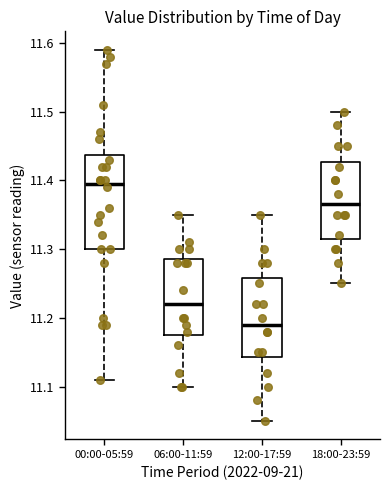

Reading left to right, read every box against the y-axis: the position of its median line, the range the box covers, and the ends of its whiskers. The values are not printed on the chart, so give them approximately, as read against the axis.

00:00-05:59: median 11.40, box 11.30 to 11.44, whiskers 11.11 to 11.59
06:00-11:59: median 11.22, box 11.18 to 11.29, whiskers 11.10 to 11.35
12:00-17:59: median 11.19, box 11.14 to 11.26, whiskers 11.05 to 11.35
18:00-23:59: median 11.37, box 11.32 to 11.43, whiskers 11.25 to 11.50